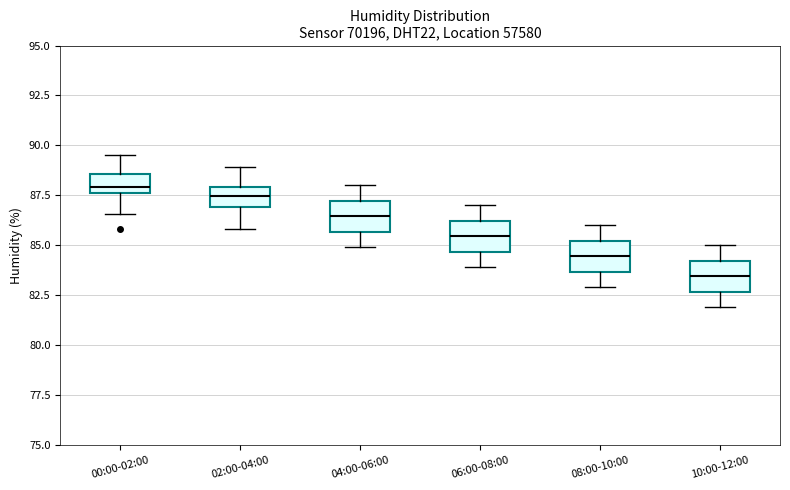

Where does the median line of the box for 00:00-02:00 sit on the y-axis? The values are not printed on the chart, so give them approximately, as read against the axis.

88.0